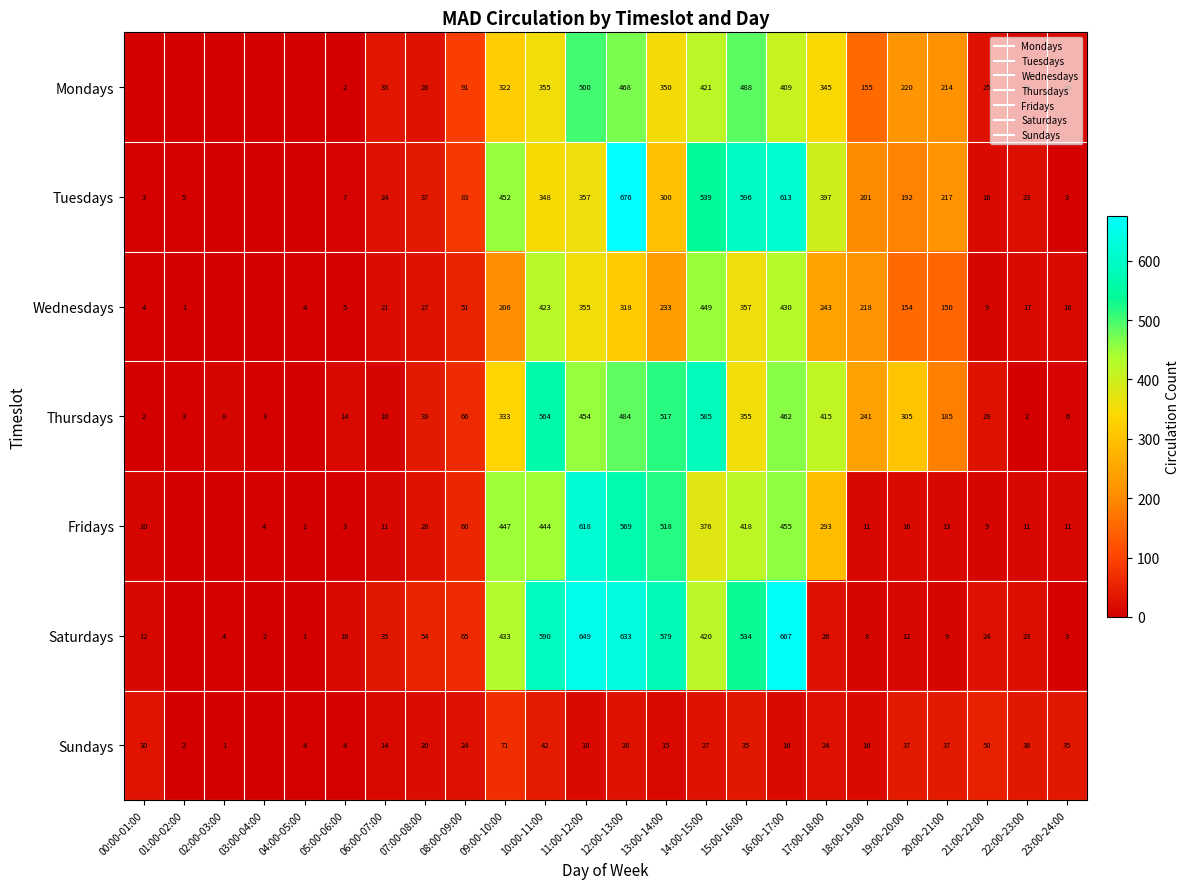

How many data points in Mondays are above 155?

11